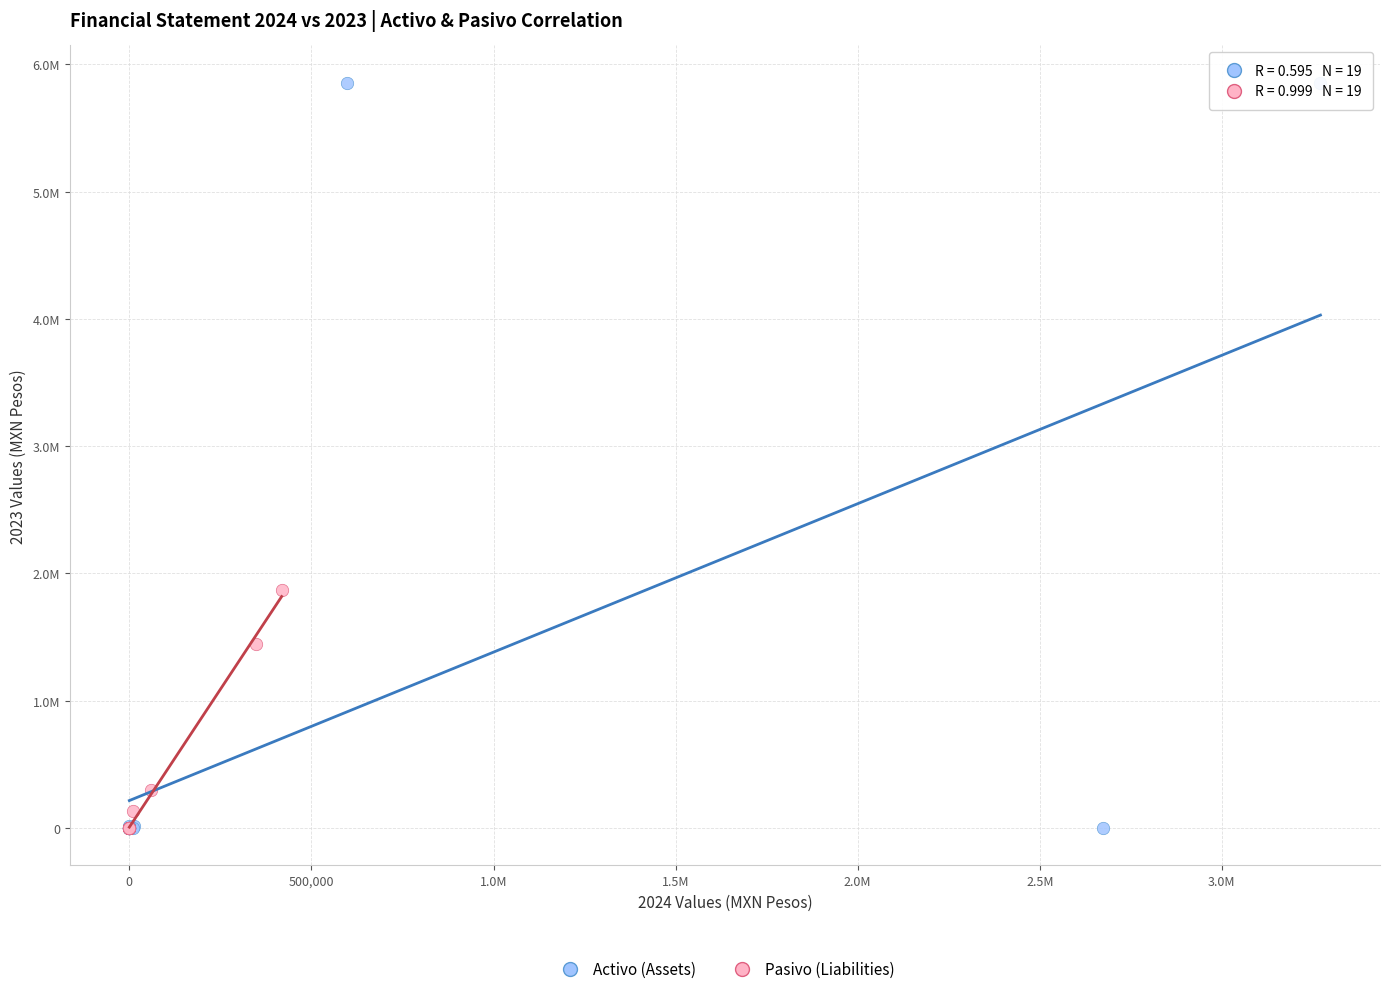

Which series reaches the maximum Y coordinate?

Activo (Assets)